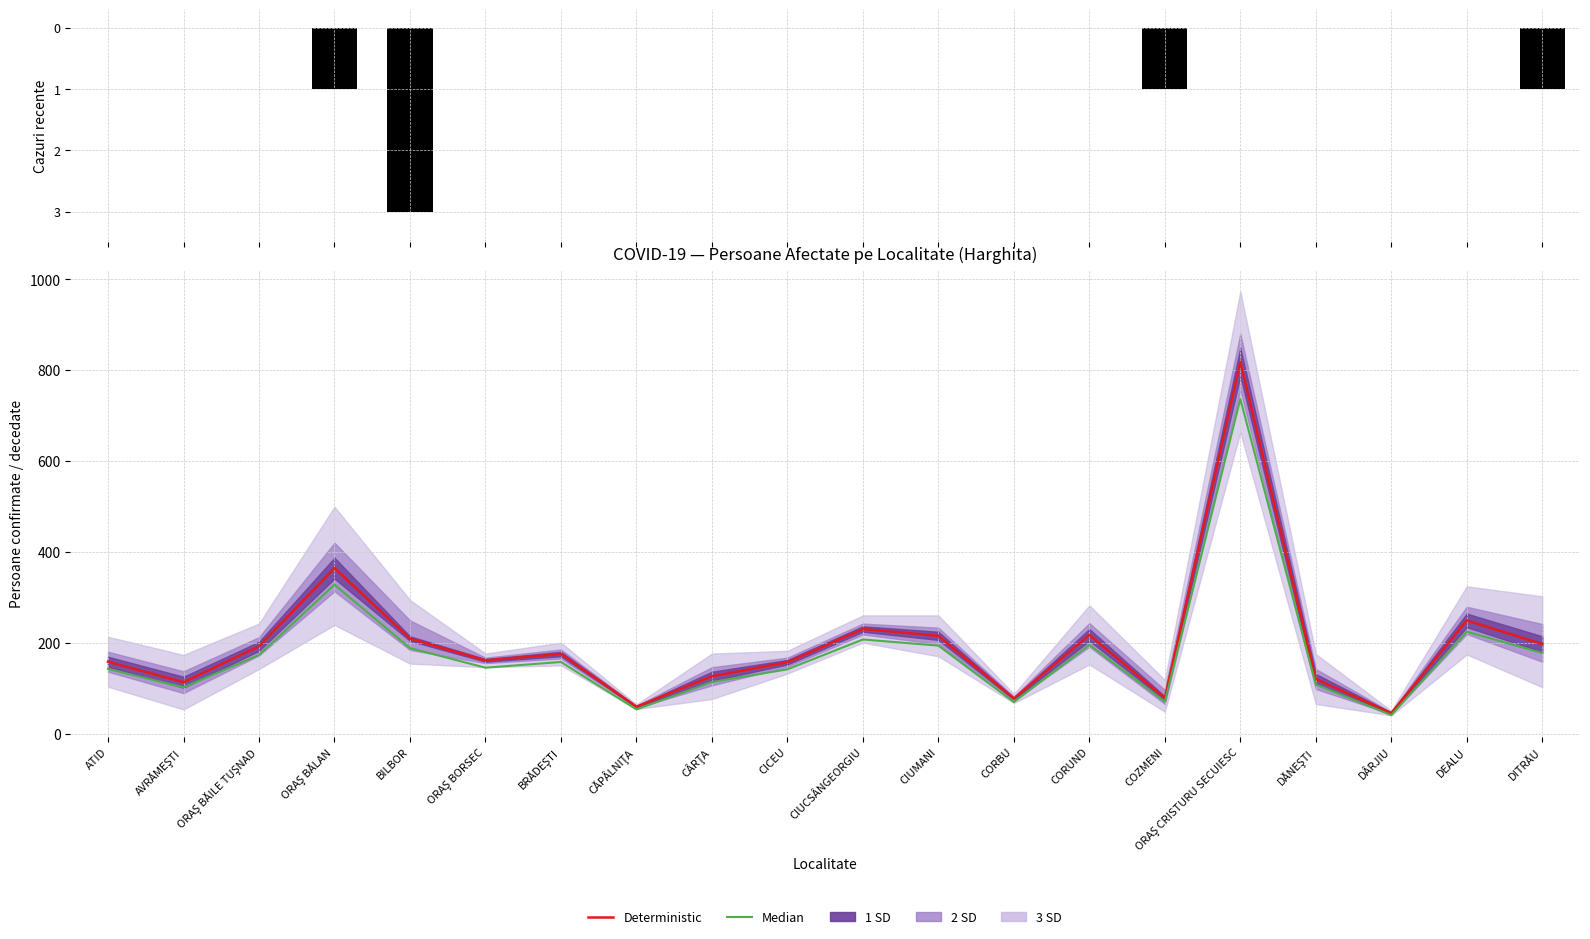

Where is Deterministic nearest to the value 431?

ORAŞ BĂLAN